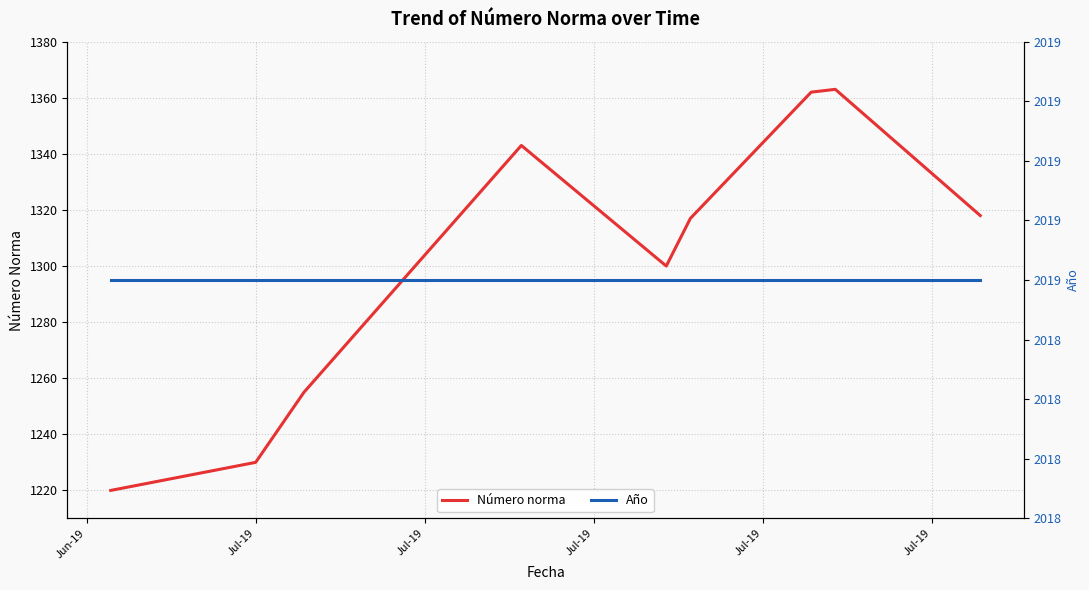

How many lines are shown in the chart?

2